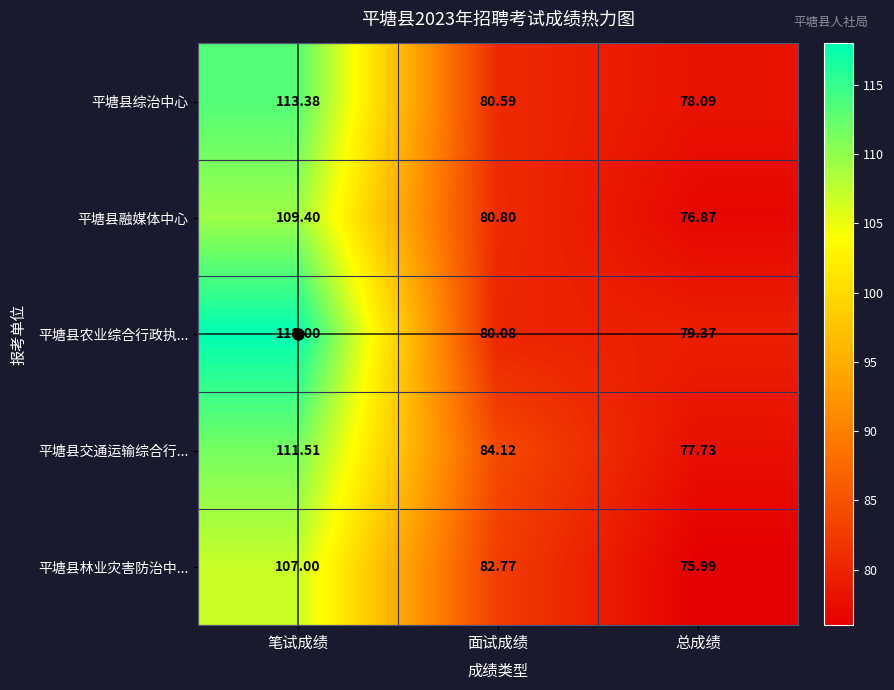

What is the maximum value shown in the chart?

118.0